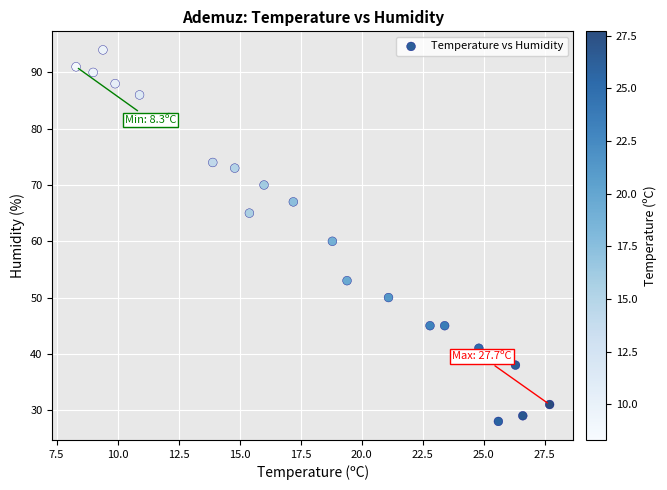

What Y value in the scatter plot is closest to 61?

60